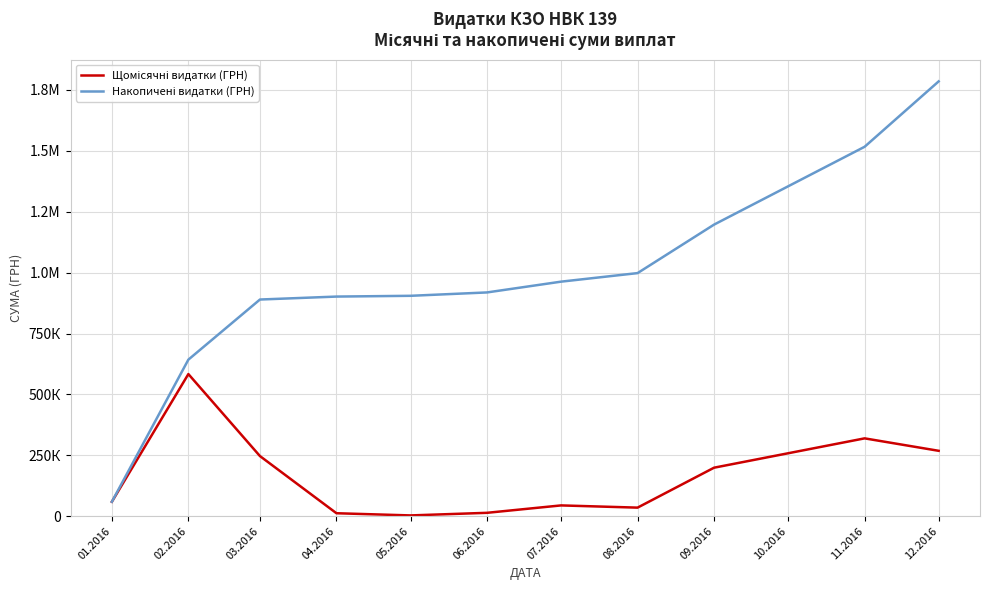

Rank the series by their average value, from lowest to highest.

Щомісячні видатки (ГРН), Накопичені видатки (ГРН)